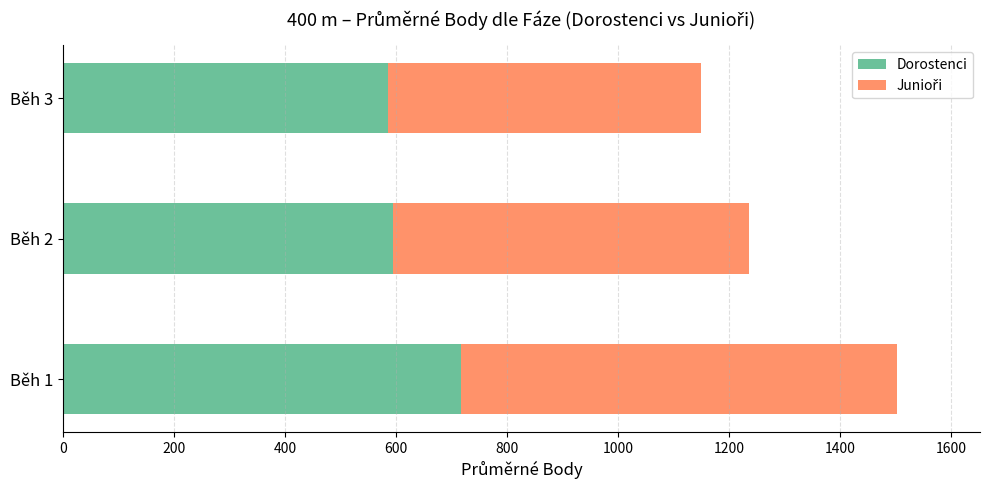

Where is Dorostenci nearest to the value 651?

Běh 2